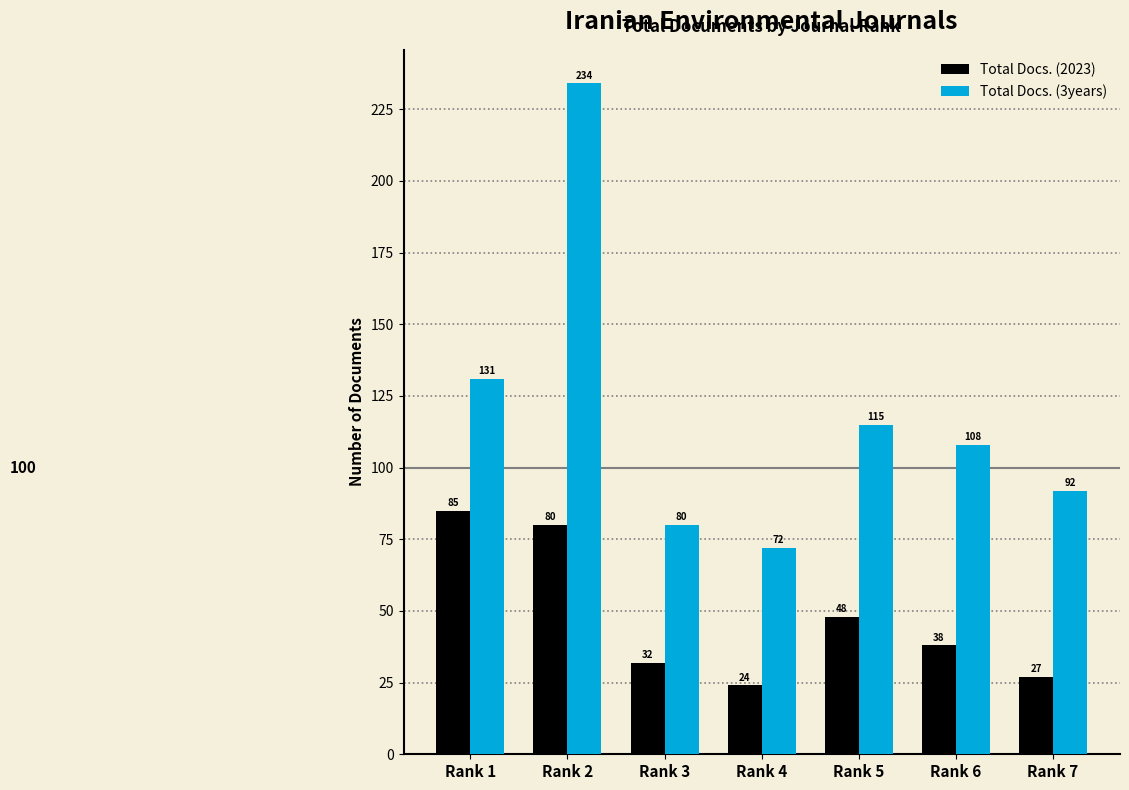

What are all the series names shown in the legend?

Total Docs. (2023), Total Docs. (3years)